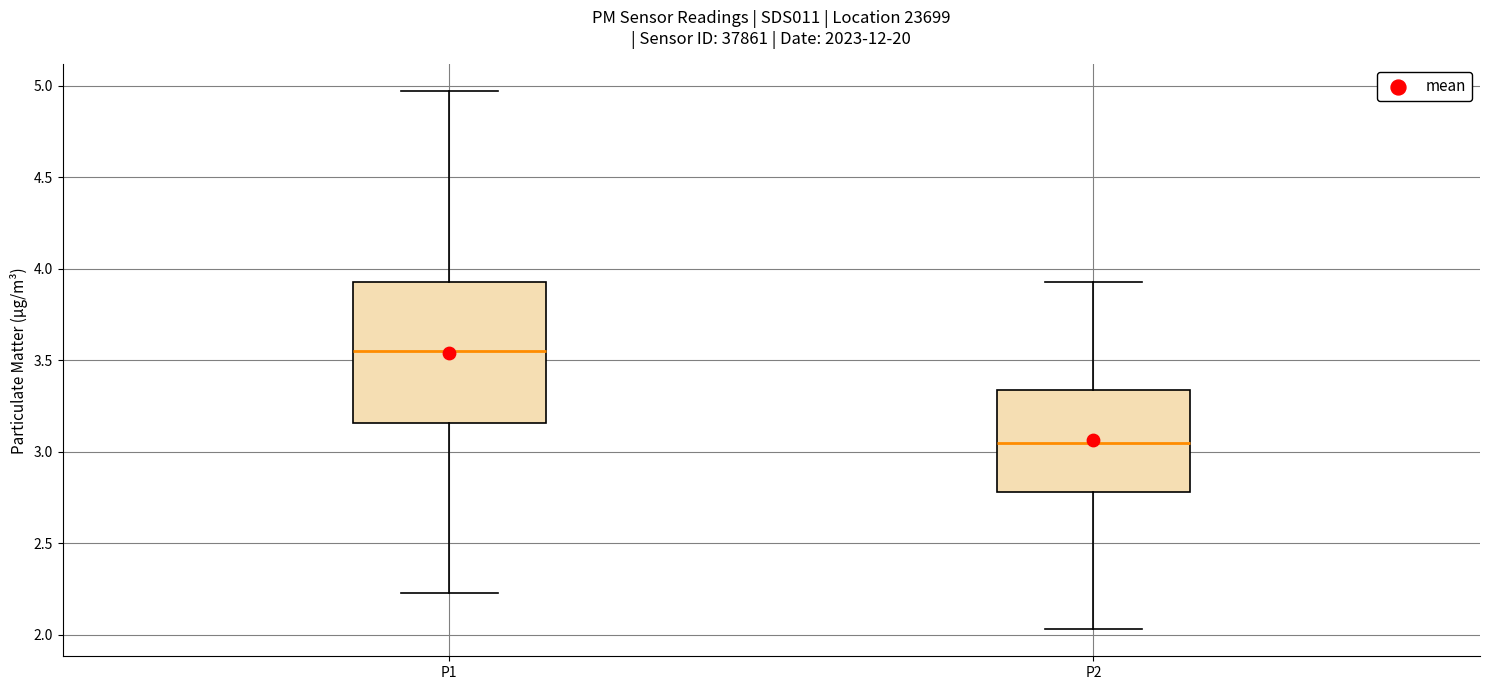

Reading left to right, read every box against the y-axis: the position of its median line, the range the box covers, and the ends of its whiskers. The values are not printed on the chart, so give them approximately, as read against the axis.

P1: median 3.55, box 3.15 to 3.95, whiskers 2.25 to 4.95
P2: median 3.05, box 2.80 to 3.35, whiskers 2.05 to 3.95